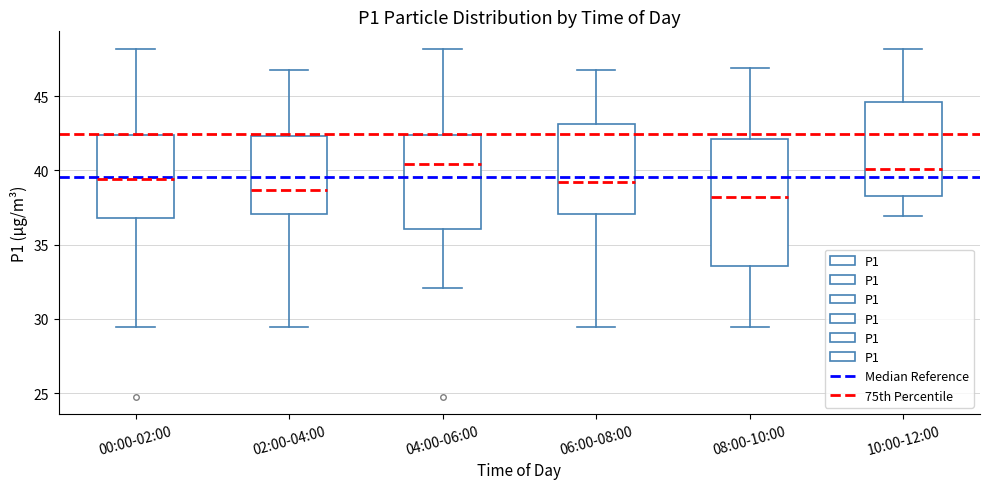

Comparing the boxes themselves (not the whiskers), which one is the tallest?

08:00-10:00